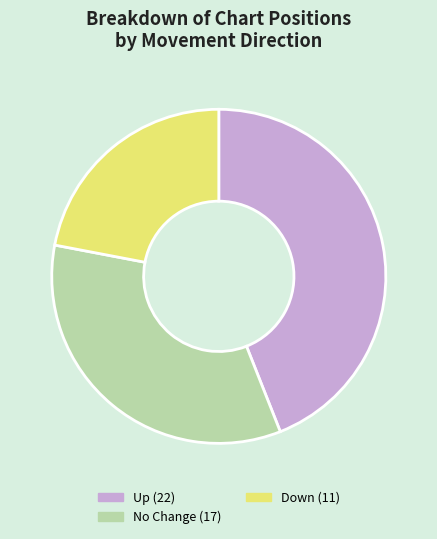

Is there a majority slice in this chart?

No